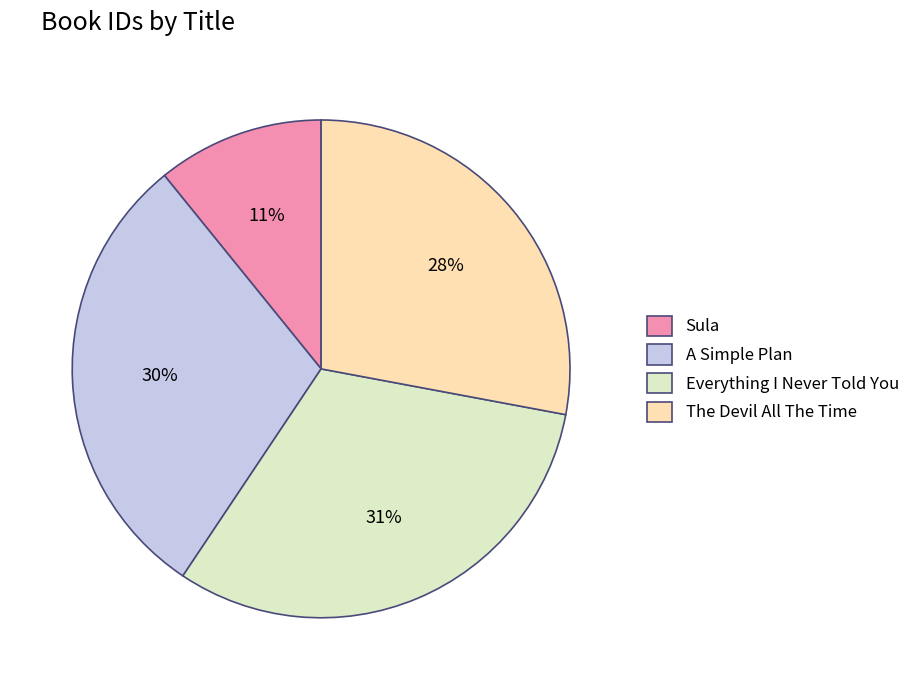

How many slices are in this pie chart?

4